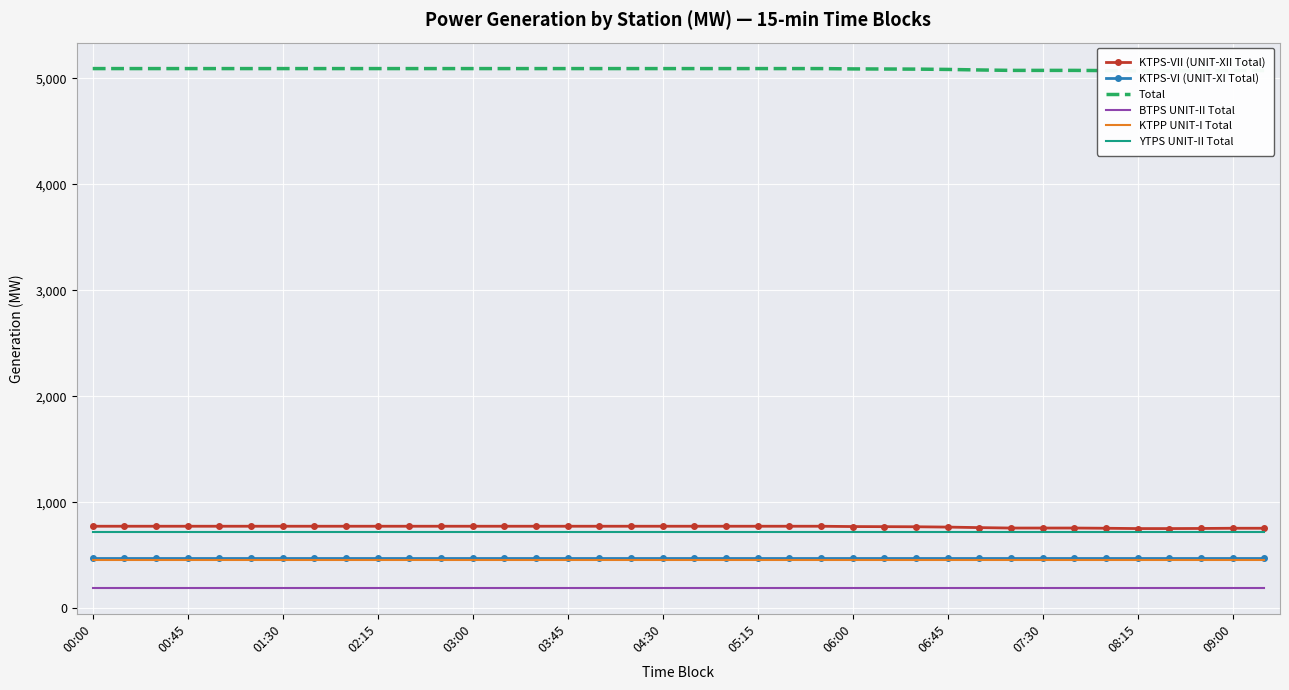

What is the maximum value for BTPS UNIT-II Total?

192.7